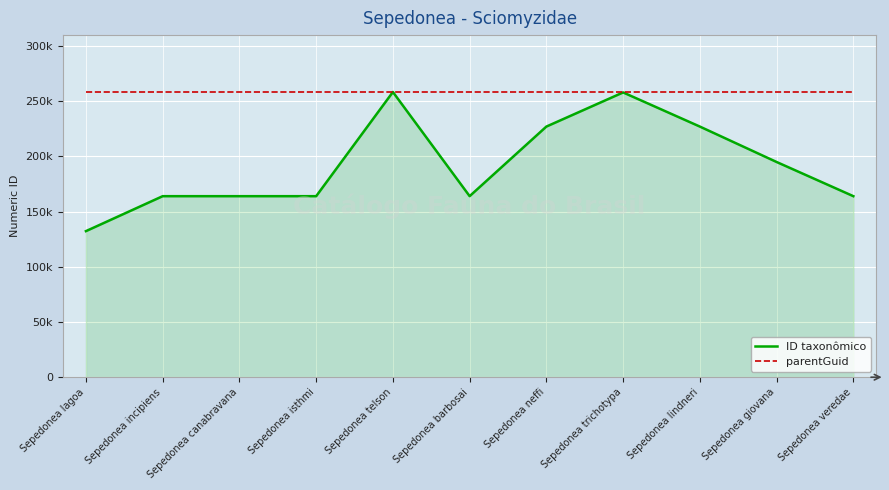

What are all the series names shown in the legend?

ID taxonômico, parentGuid